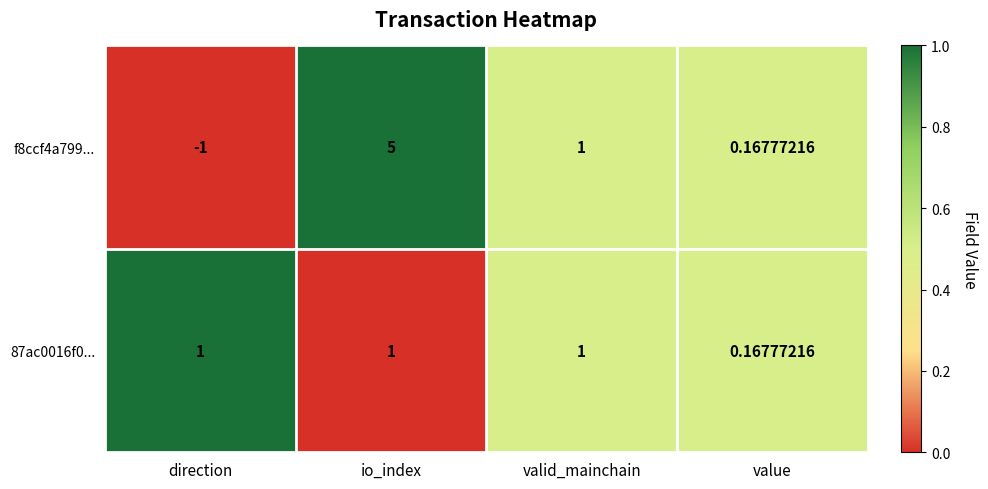

Where is 87ac0016f0... nearest to the value 0?

value